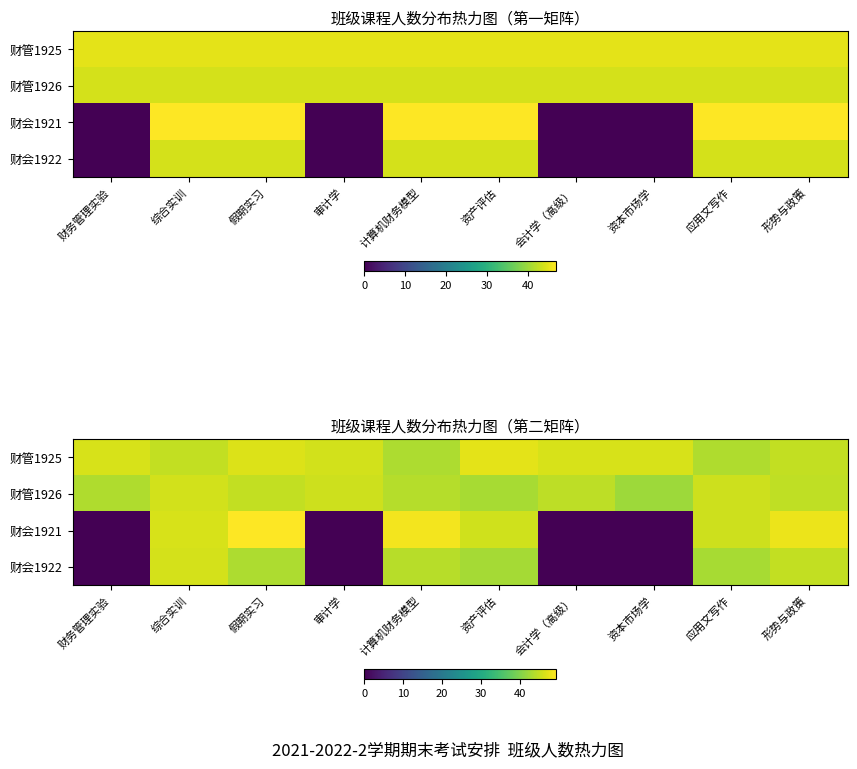

What is the difference between the 财会1922 values at 资产评估 and 假期实习?

0.6